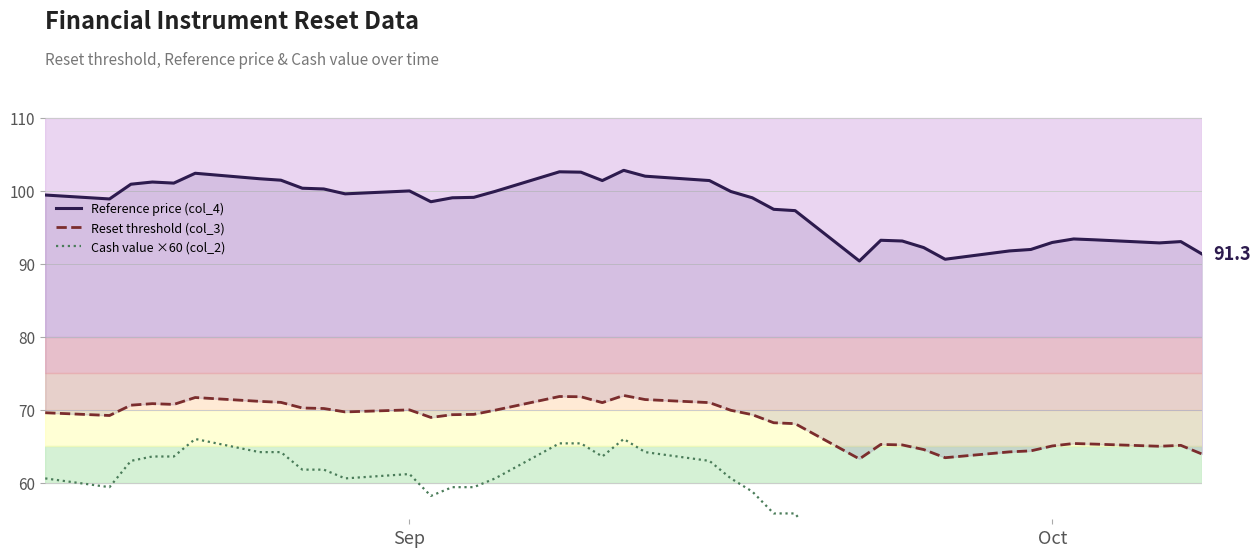

Is it true that Cash value ×60 (col_2) equals 61.2 at Sep?

True